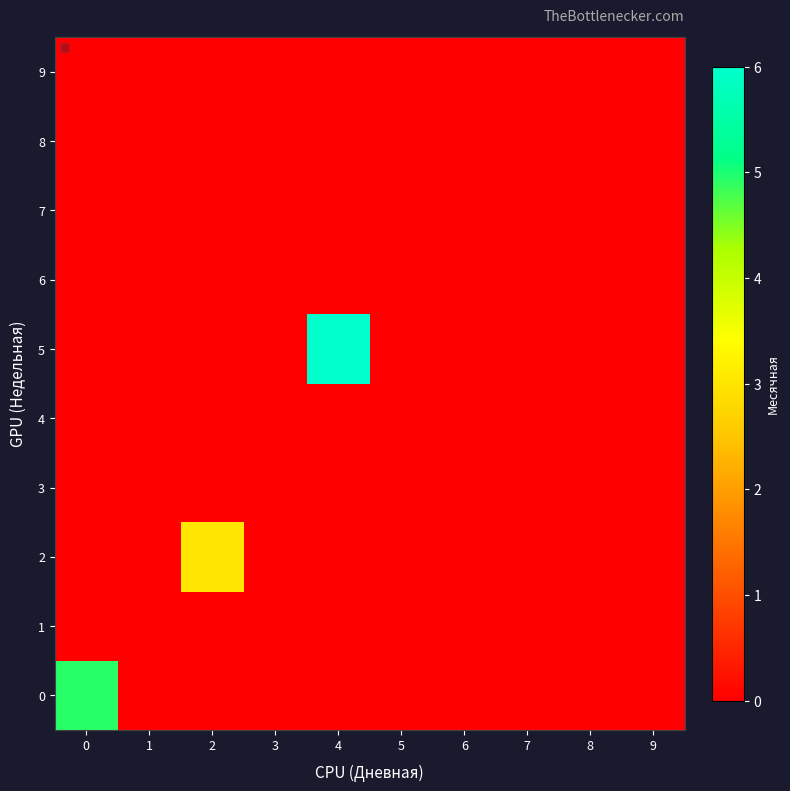

Which series has the widest spread of values?

row_5